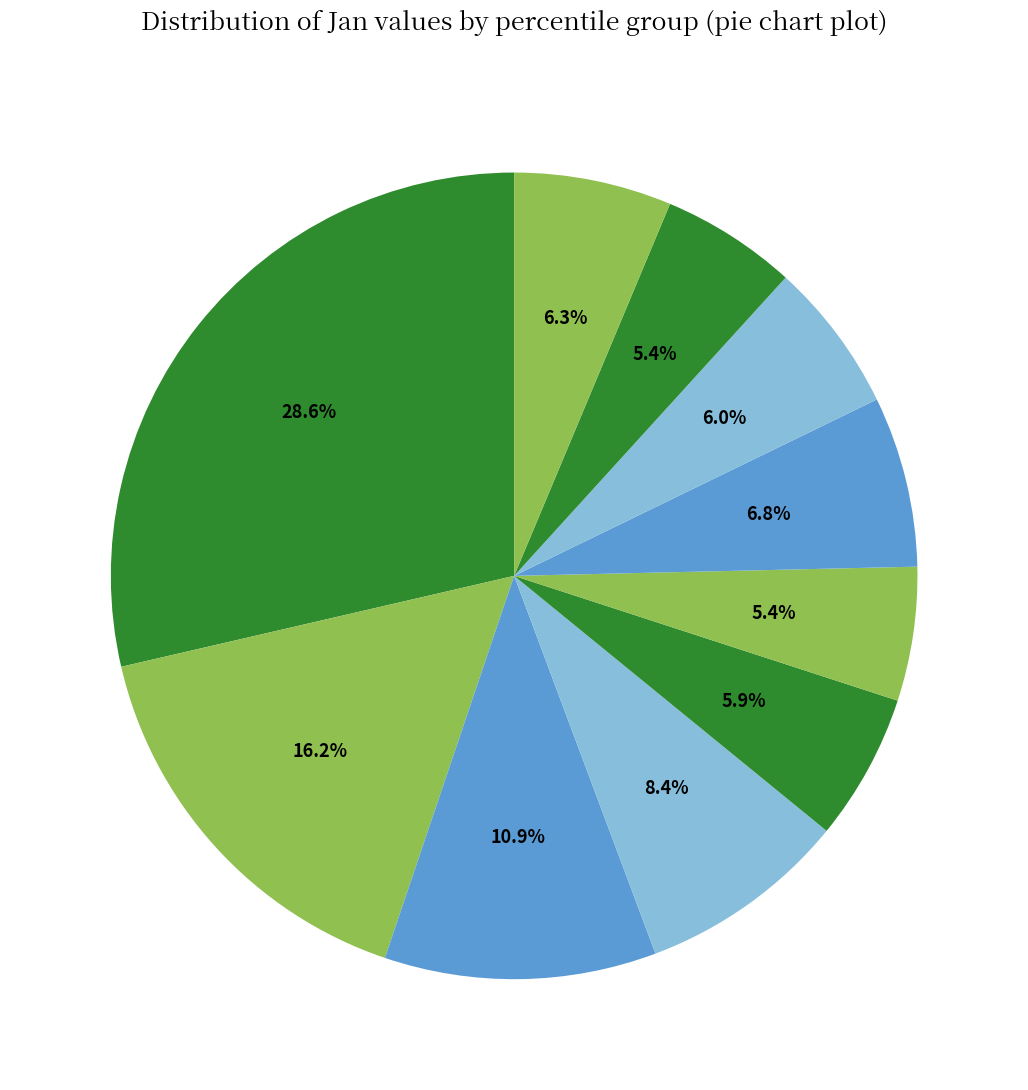

How many slices are in this pie chart?

10